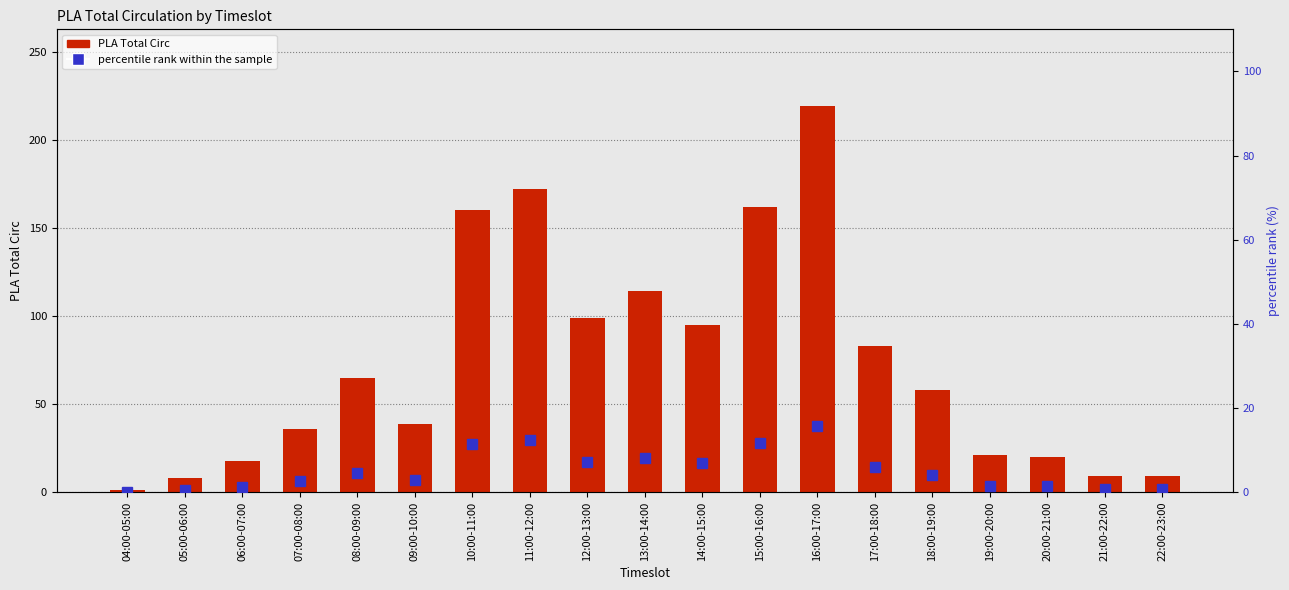

How many values in the percentile rank within the sample series exceed 4?

10